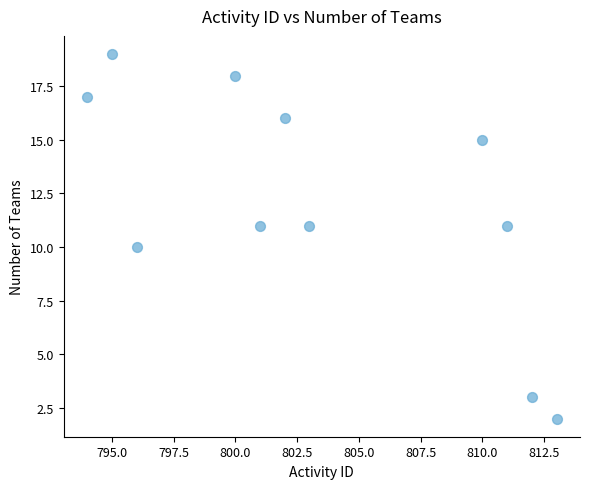

What is the range of Y values (max minus min)?

17